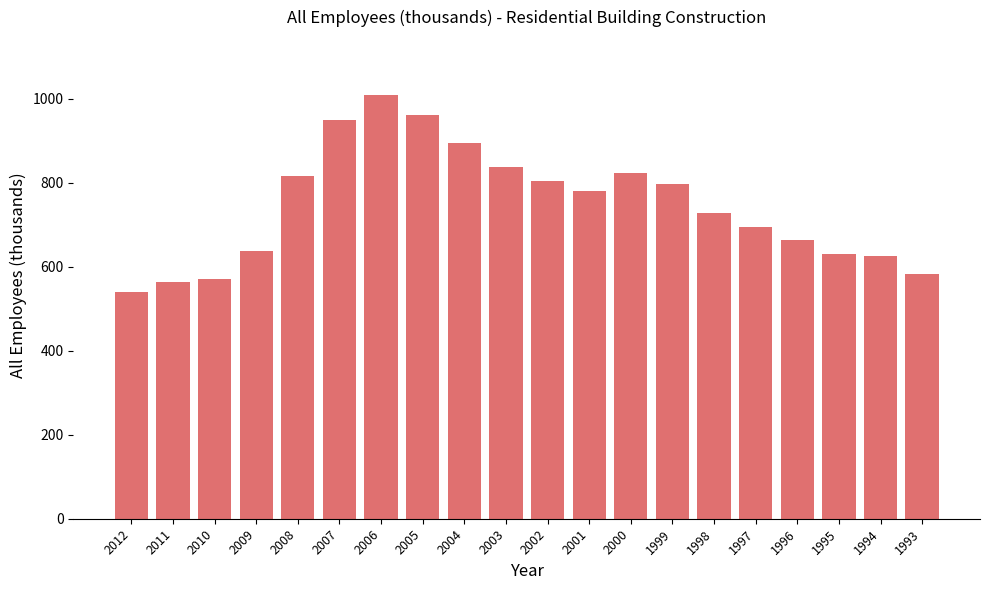

What is the approximate value at 2007?

949.0